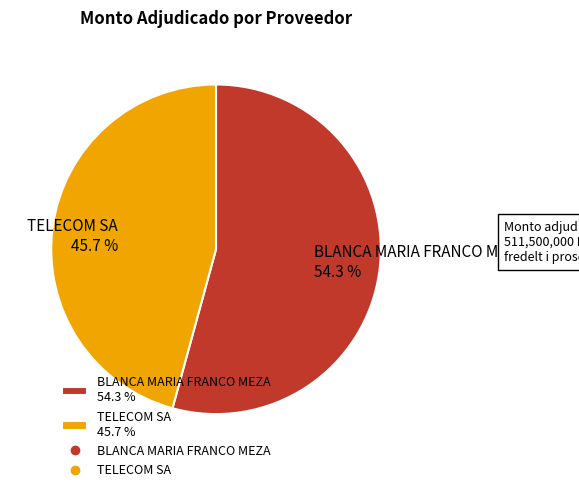

What percentage is NOT represented by BLANCA MARIA FRANCO MEZA?

45.7%